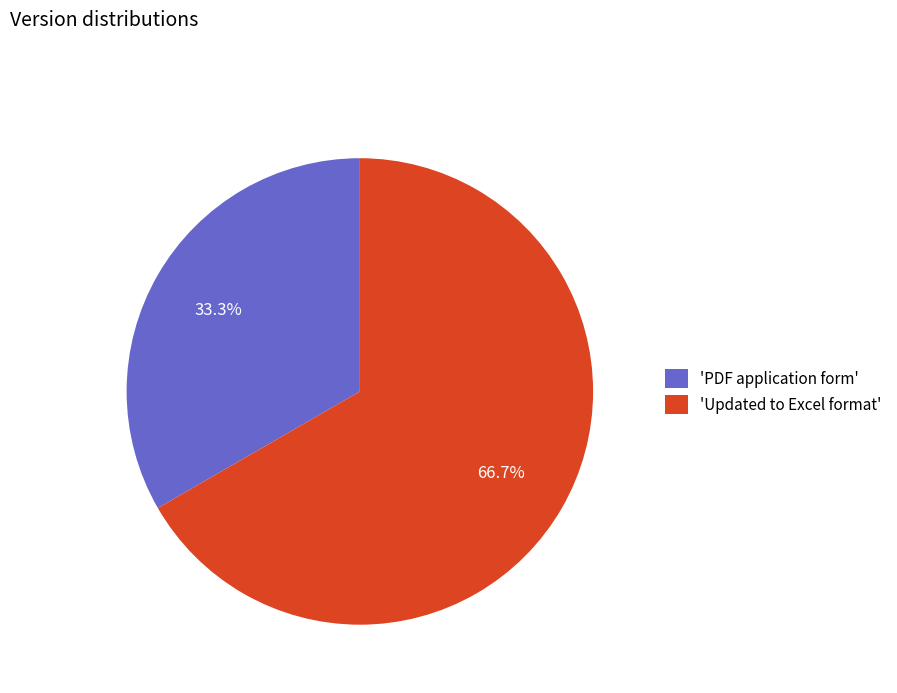

What is the largest slice in the pie chart?

'Updated to Excel format'